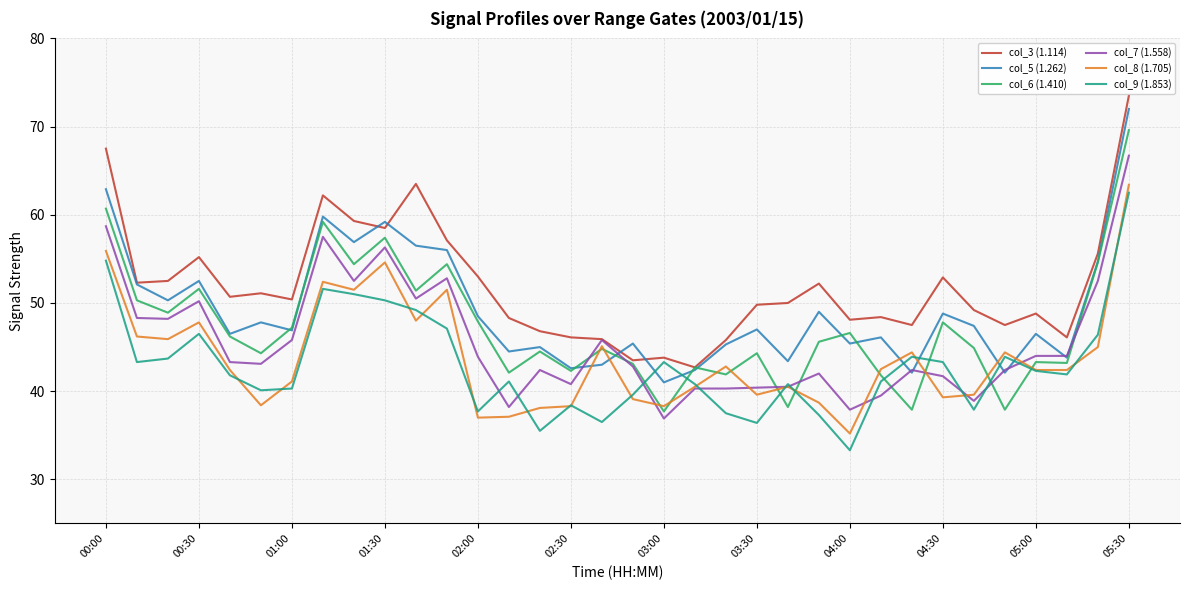

Which series has the largest total across all categories?

col_3 (1.114)